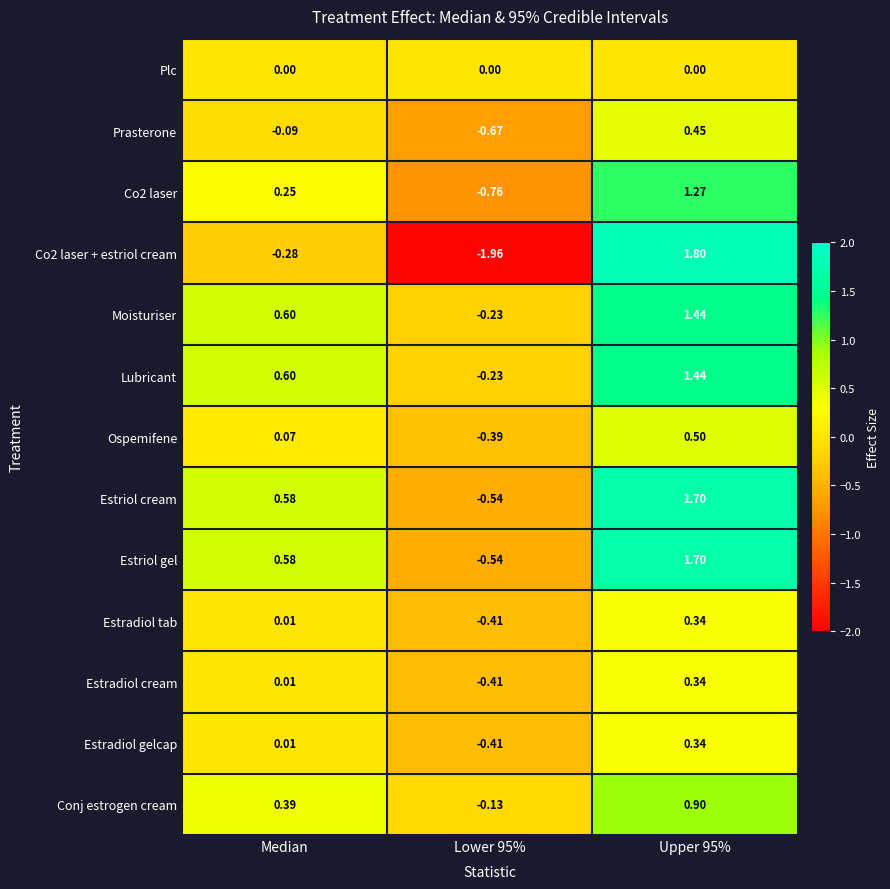

What is the difference between the highest and lowest values at Upper 95%?

1.8